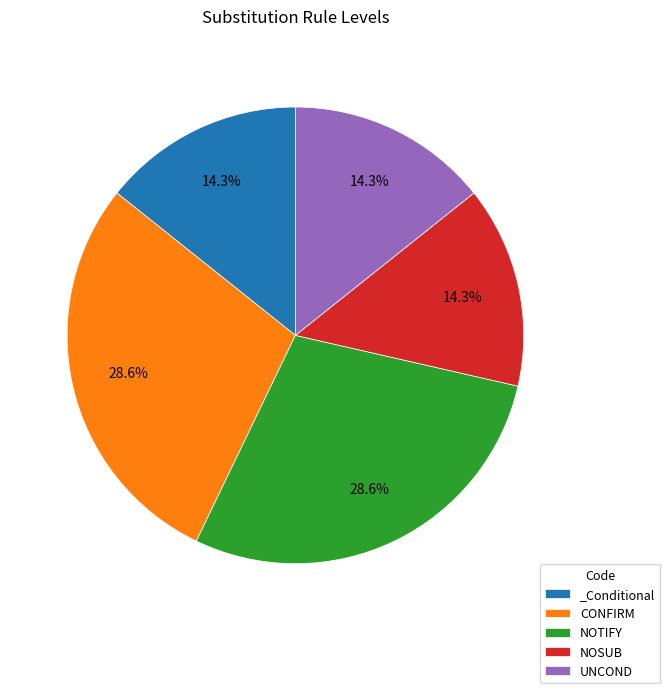

What is the ratio of the value at NOSUB to the value at UNCOND?

1.0